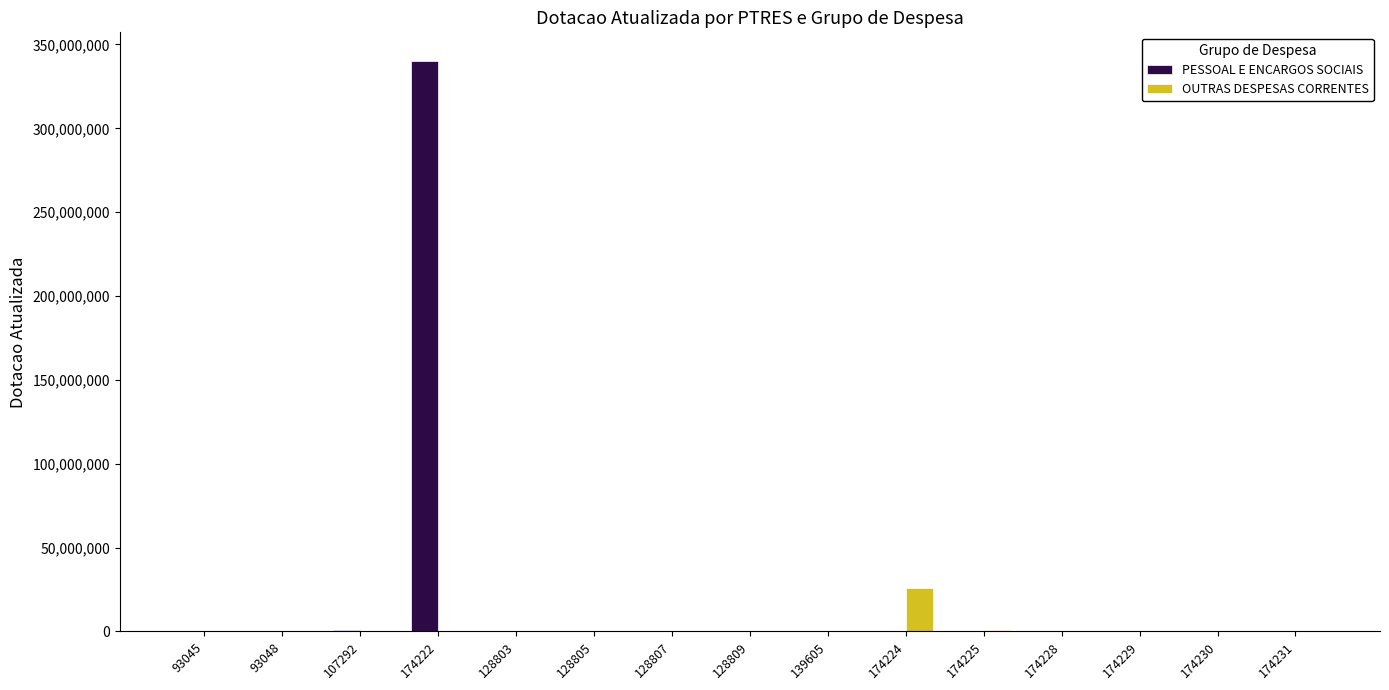

Are the bars horizontal?

No